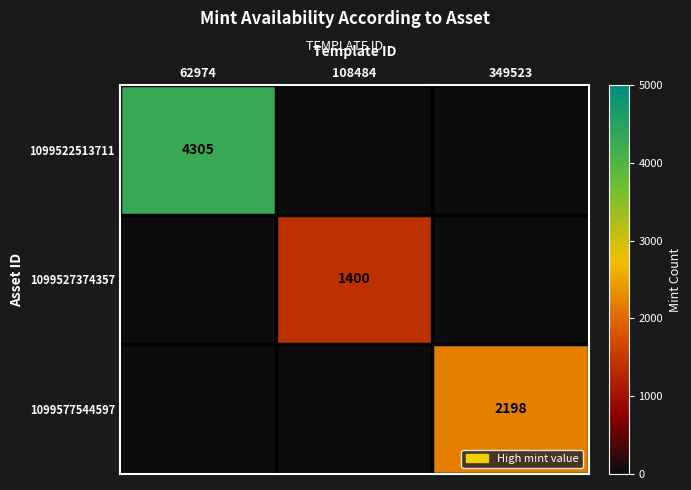

The 1099522513711 series shows 2401 at 62974. True or false?

False